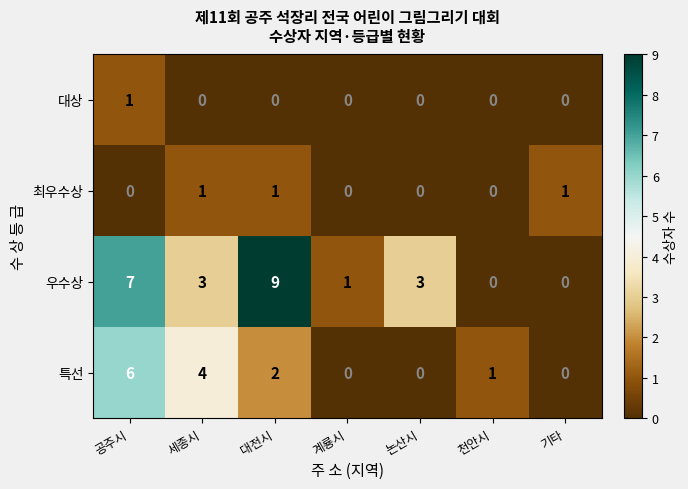

What is the difference between the highest and lowest values at 세종시?

4